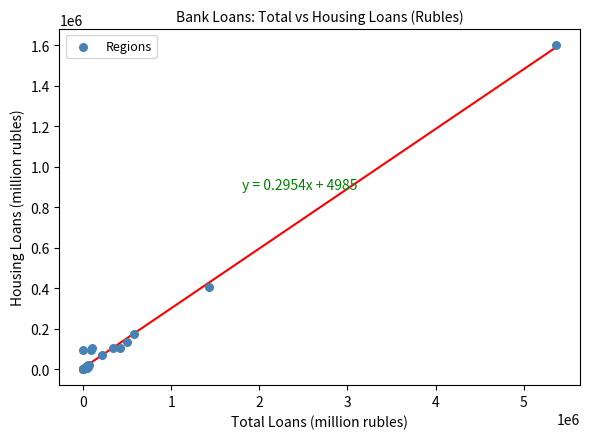

What Y value in the scatter plot is closest to 800096?

405042